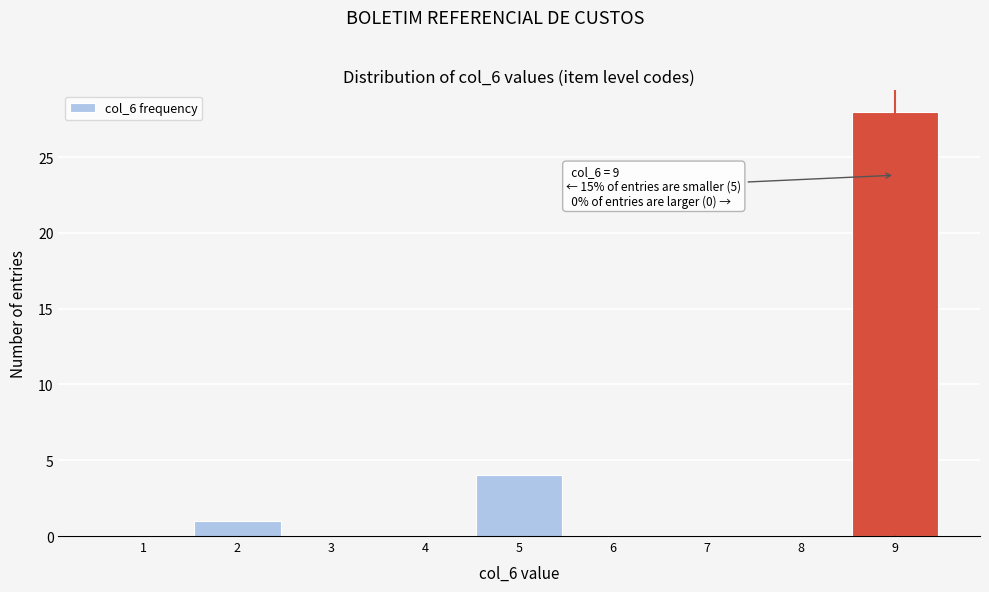

Over which range of the x-axis is the bar tallest?

8.5 to 9.5